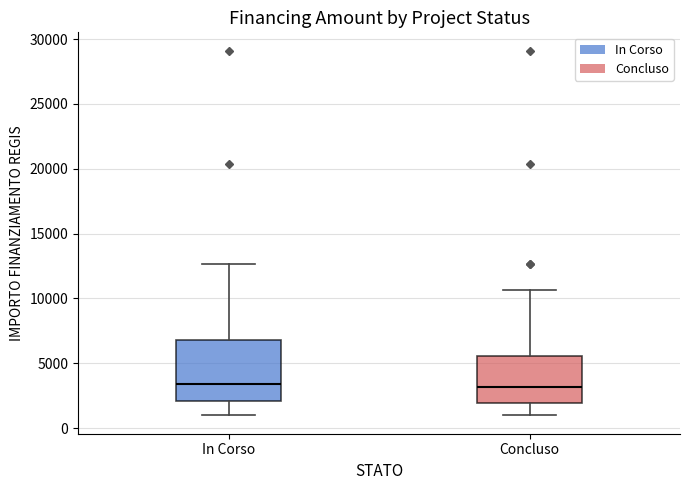

Which box is the tallest, from its lower edge to its upper edge?

In Corso